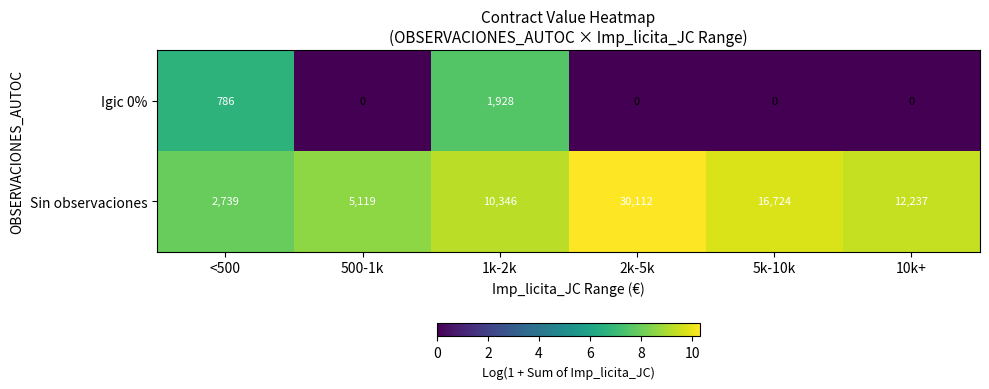

What is the sum of the Igic 0% values at <500 and 500-1k?

786